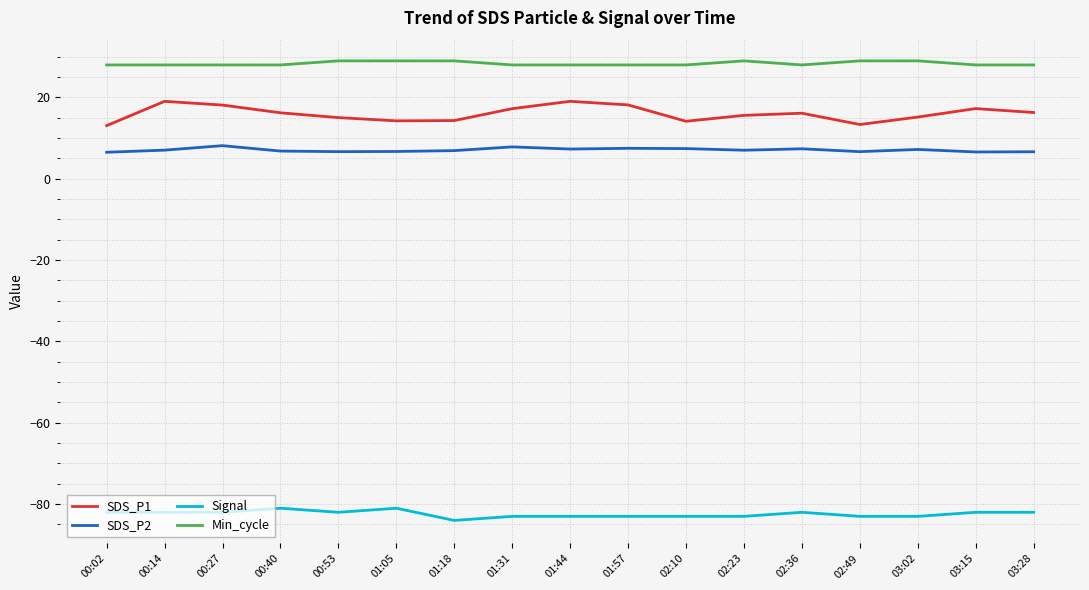

Does the chart display data point markers on the line(s)?

No